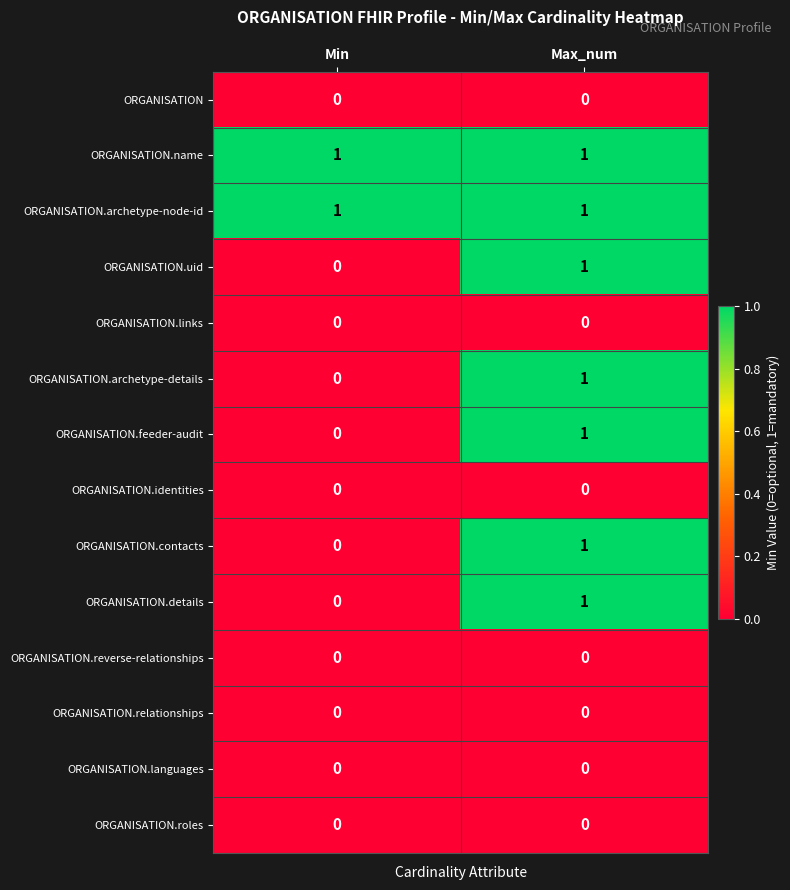

At which label does ORGANISATION.details reach its minimum?

Min